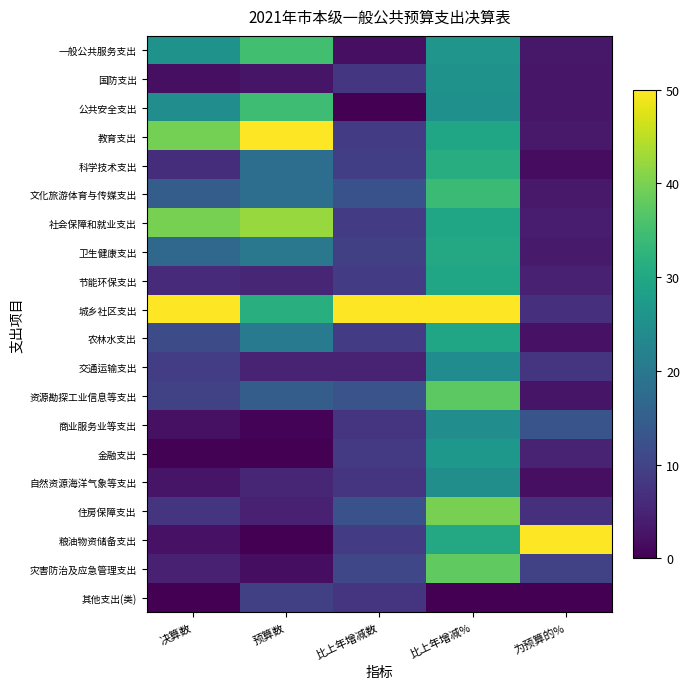

Reading left to right, list all the values displayed in this chart.

一般公共服务支出: 决算数=25.7	预算数=34.8	比上年增减数=2.0	比上年增减%=26.1	为预算的%=3.2
国防支出: 决算数=2.1	预算数=2.8	比上年增减数=7.9	比上年增减%=25.5	为预算的%=3.1
公共安全支出: 决算数=24.5	预算数=34.4	比上年增减数=0.0	比上年增减%=25.1	为预算的%=3.0
教育支出: 决算数=39.5	预算数=50.0	比上年增减数=8.8	比上年增减%=29.5	为预算的%=3.4
科学技术支出: 决算数=6.6	预算数=18.0	比上年增减数=9.3	比上年增减%=31.1	为预算的%=1.6
文化旅游体育与传媒支出: 决算数=14.7	预算数=18.1	比上年增减数=12.6	比上年增减%=34.1	为预算的%=3.5
社会保障和就业支出: 决算数=39.7	预算数=42.2	比上年增减数=8.7	比上年增减%=29.5	为预算的%=4.0
卫生健康支出: 决算数=16.6	预算数=20.0	比上年增减数=9.4	比上年增减%=30.3	为预算的%=3.5
节能环保支出: 决算数=6.1	预算数=5.4	比上年增减数=8.6	比上年增减%=29.6	为预算的%=4.6
城乡社区支出: 决算数=50.0	预算数=31.4	比上年增减数=50.0	比上年增减%=50.0	为预算的%=6.8
农林水支出: 决算数=11.5	预算数=20.3	比上年增减数=8.7	比上年增减%=29.7	为预算的%=2.4
交通运输支出: 决算数=9.1	预算数=4.8	比上年增减数=4.8	比上年增减%=24.3	为预算的%=7.8
资源勘探工业信息等支出: 决算数=9.9	预算数=14.6	比上年增减数=12.8	比上年增减%=37.4	为预算的%=2.9
商业服务业等支出: 决算数=2.2	预算数=0.5	比上年增减数=7.7	比上年增减%=24.4	为预算的%=13.0
金融支出: 决算数=0.3	预算数=0.1	比上年增减数=8.5	比上年增减%=26.6	为预算的%=4.7
自然资源海洋气象等支出: 决算数=2.8	预算数=5.4	比上年增减数=7.5	比上年增减%=24.8	为预算的%=2.1
住房保障支出: 决算数=7.8	预算数=4.6	比上年增减数=12.6	比上年增减%=39.7	为预算的%=6.9
粮油物资储备支出: 决算数=2.4	预算数=0.0	比上年增减数=8.7	比上年增减%=30.1	为预算的%=50.0
灾害防治及应急管理支出: 决算数=4.6	预算数=1.8	比上年增减数=10.6	比上年增减%=37.8	为预算的%=9.9
其他支出(类): 决算数=0.0	预算数=9.4	比上年增减数=7.5	比上年增减%=0.0	为预算的%=0.0